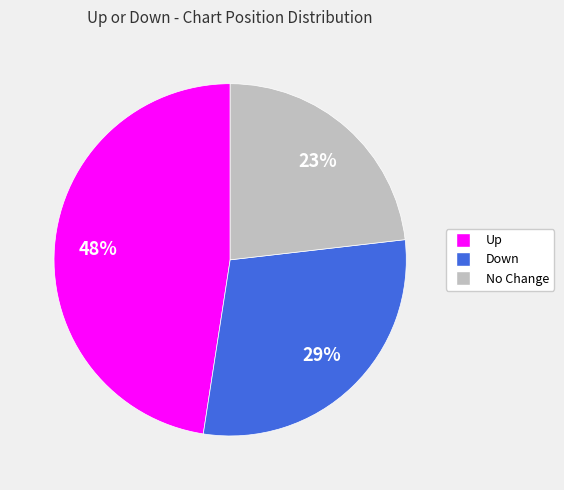

The No Change slice represents 32% of the pie. True or false?

False